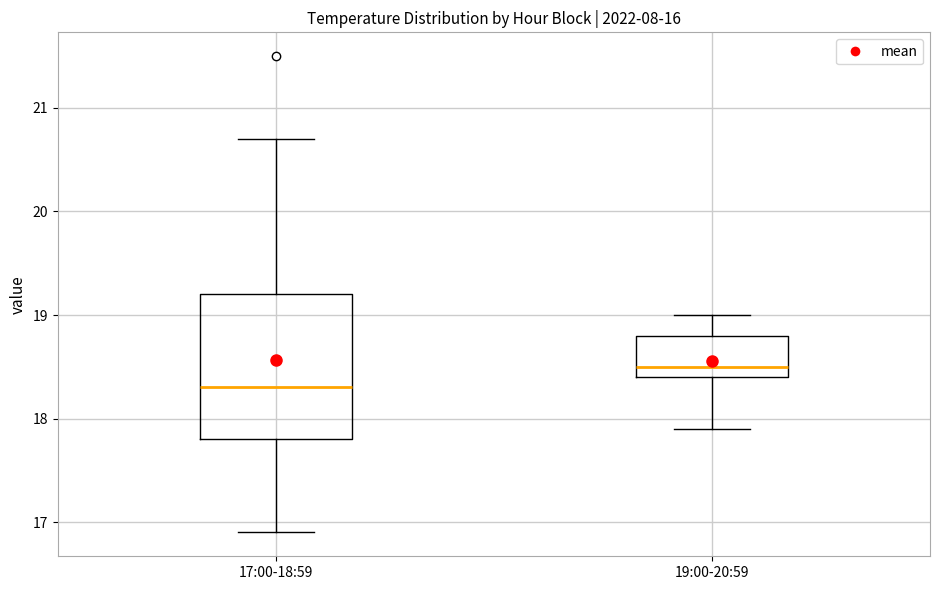

Reading left to right, transcribe this box plot: for each box, give where its median line is, the range the box spans, and where its two whiskers end, as read against the y-axis. The values are not printed on the chart, so give them approximately, as read against the axis.

17:00-18:59: median 18.3, box 17.8 to 19.2, whiskers 16.9 to 20.7
19:00-20:59: median 18.5, box 18.4 to 18.8, whiskers 17.9 to 19.0